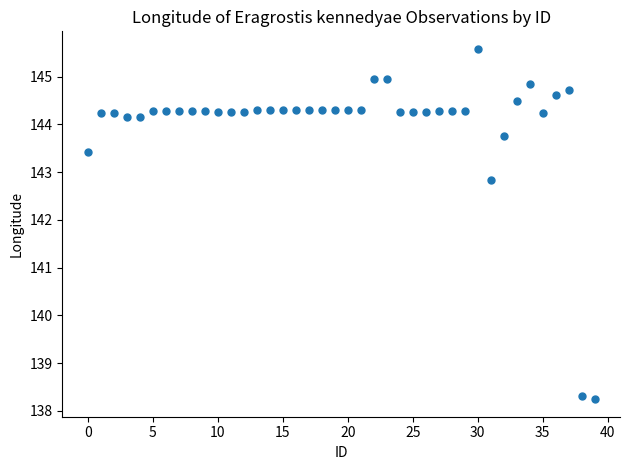

What Y value in the scatter plot is closest to 141?

142.8